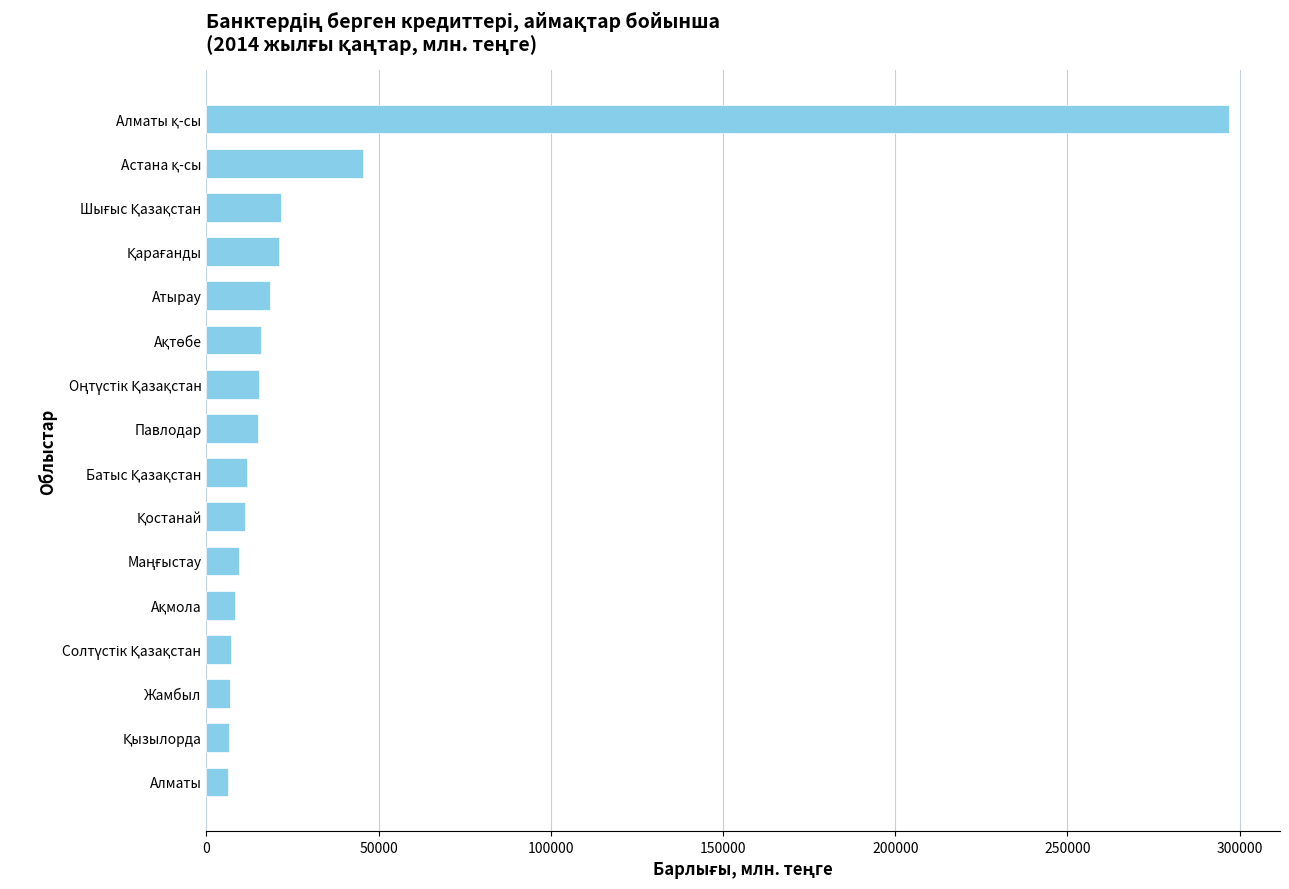

Read the value at Атырау.

18395.7